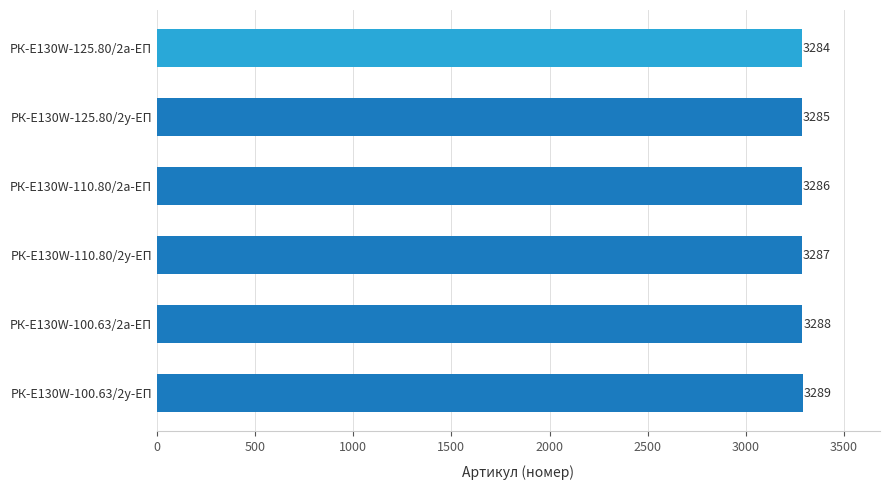

The value at РК-E130W-125.80/2а-ЕП is 3284. True or false?

True